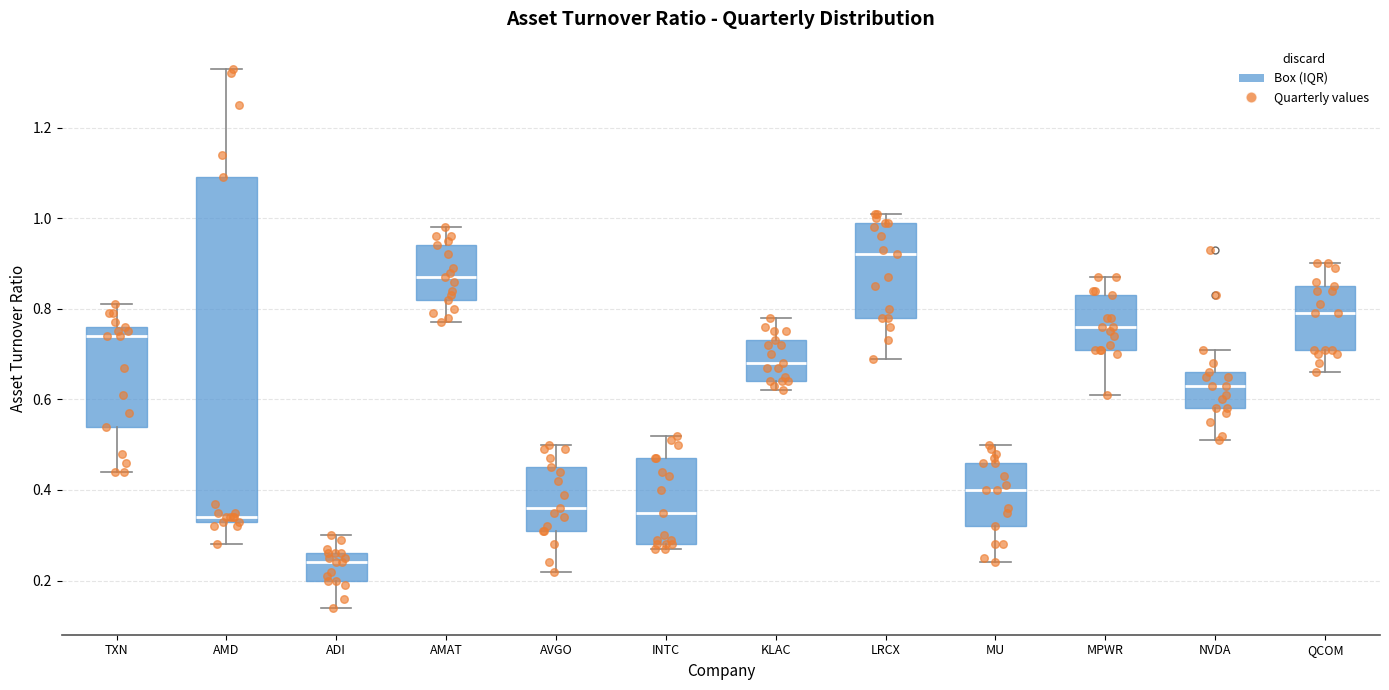

Reading left to right, transcribe this box plot: for each box, give where its median line is, the range the box spans, and where its two whiskers end, as read against the y-axis. The values are not printed on the chart, so give them approximately, as read against the axis.

TXN: median 0.74, box 0.54 to 0.76, whiskers 0.44 to 0.82
AMD: median 0.34 (just above the box's lower edge), box 0.34 to 1.10, whiskers 0.28 to 1.34
ADI: median 0.24, box 0.20 to 0.26, whiskers 0.14 to 0.30
AMAT: median 0.88, box 0.82 to 0.94, whiskers 0.78 to 0.98
AVGO: median 0.36, box 0.32 to 0.46, whiskers 0.22 to 0.50
INTC: median 0.36, box 0.28 to 0.48, whiskers 0.28 (just below the box's lower edge) to 0.52
KLAC: median 0.68, box 0.64 to 0.74, whiskers 0.62 to 0.78
LRCX: median 0.92, box 0.78 to 1.00, whiskers 0.70 to 1.02
MU: median 0.40, box 0.32 to 0.46, whiskers 0.24 to 0.50
MPWR: median 0.76, box 0.72 to 0.84, whiskers 0.62 to 0.88
NVDA: median 0.64, box 0.58 to 0.66, whiskers 0.52 to 0.72
QCOM: median 0.80, box 0.72 to 0.86, whiskers 0.66 to 0.90